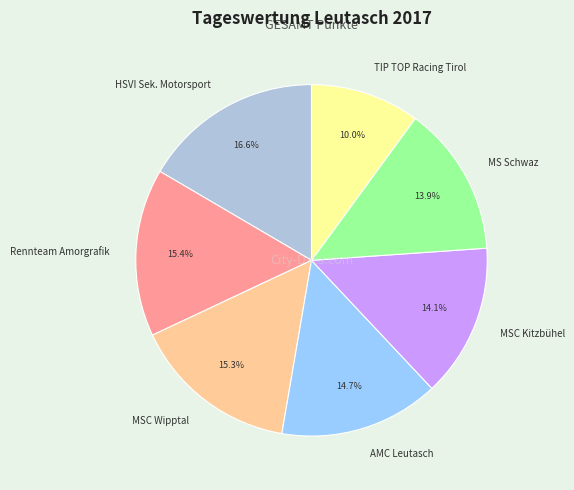

Which slice is the smallest?

TIP TOP Racing Tirol